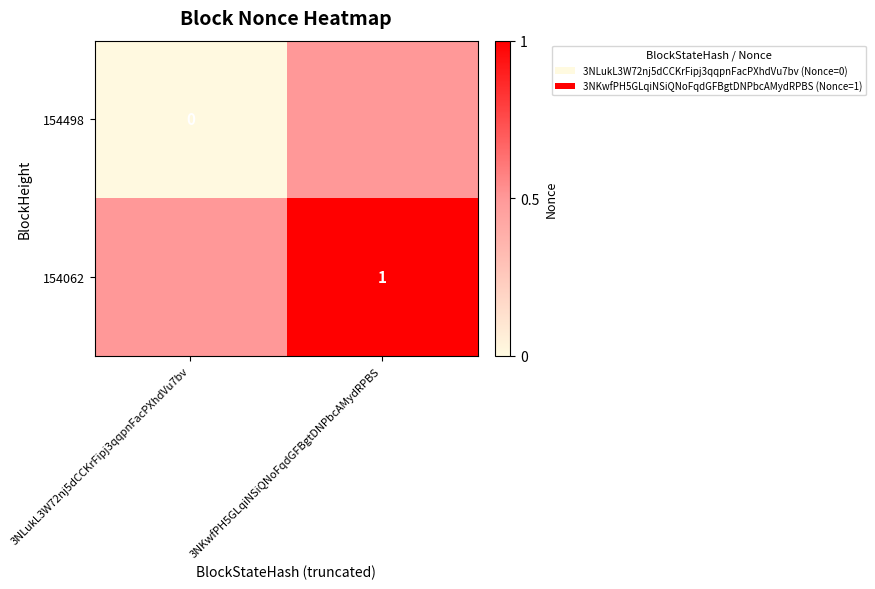

At which category is the sum across all series the highest?

3NKwfPH5GLqiNSiQNoFqdGFBgtDNPbcAMydRPBS